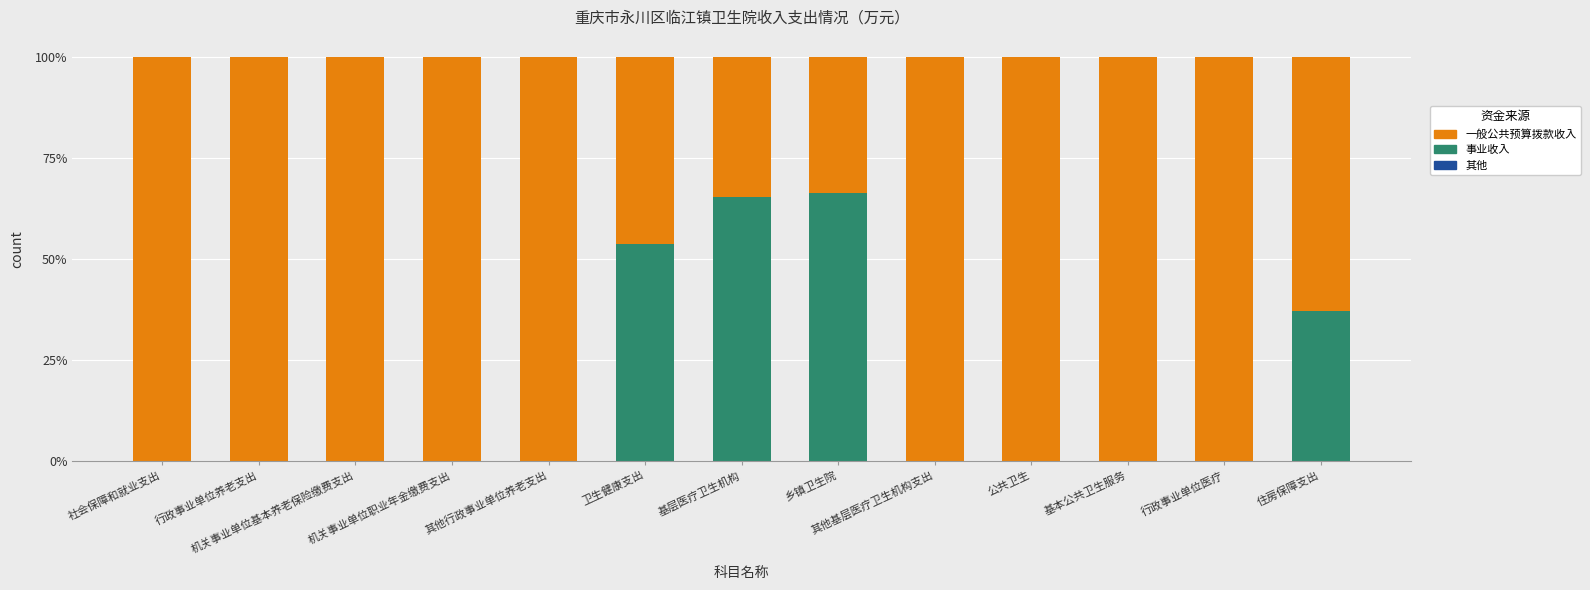

Count the number of categories in the chart.

13